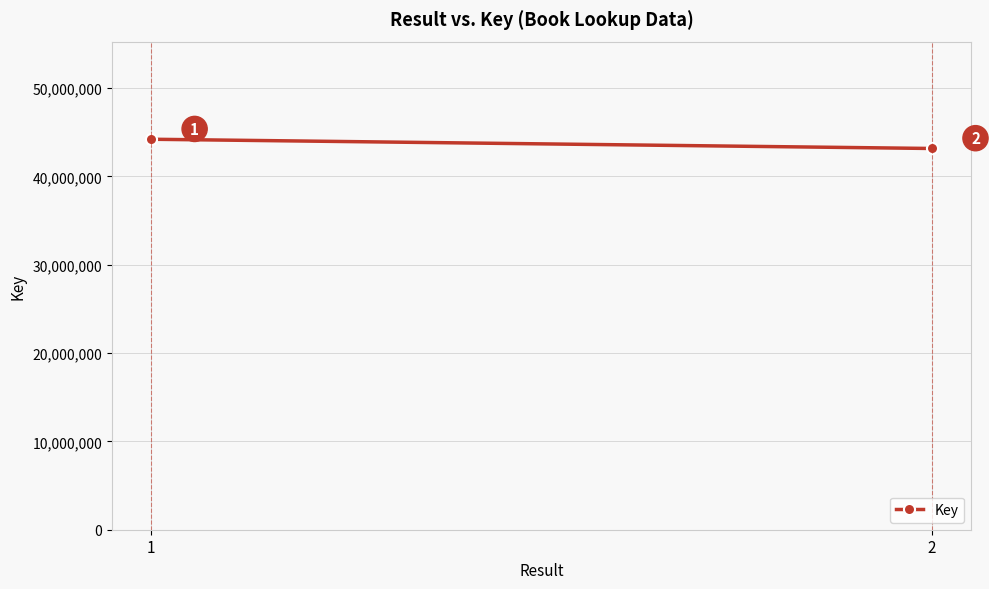

Rank the categories by value from highest to lowest.

1, 2